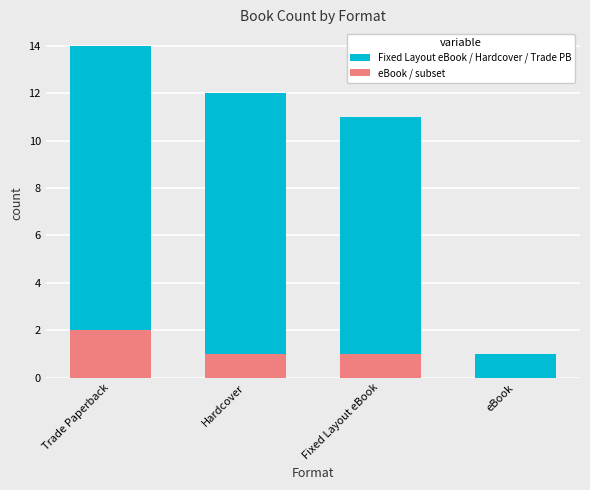

How many series are shown in this chart?

2